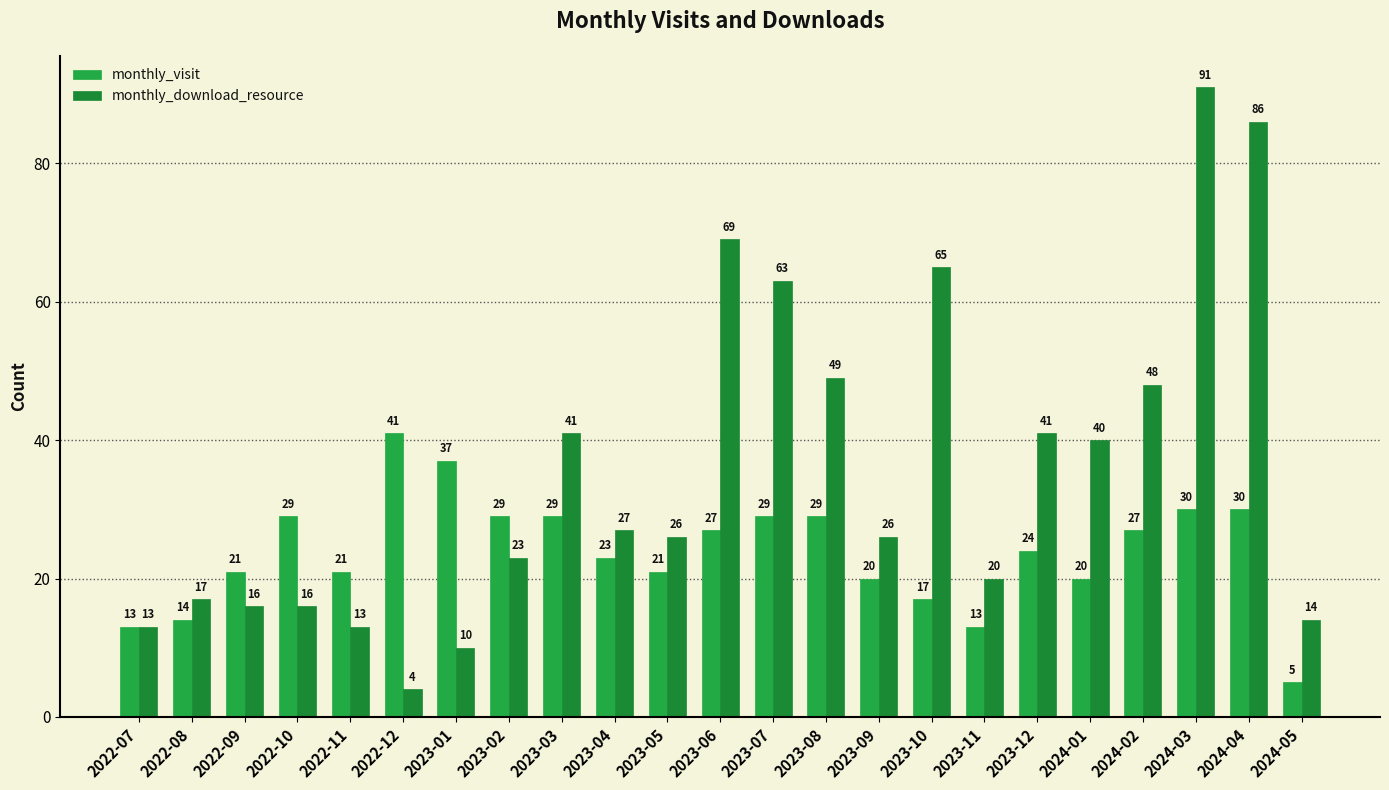

At 2022-08, list the series in order from largest to smallest.

monthly_download_resource, monthly_visit